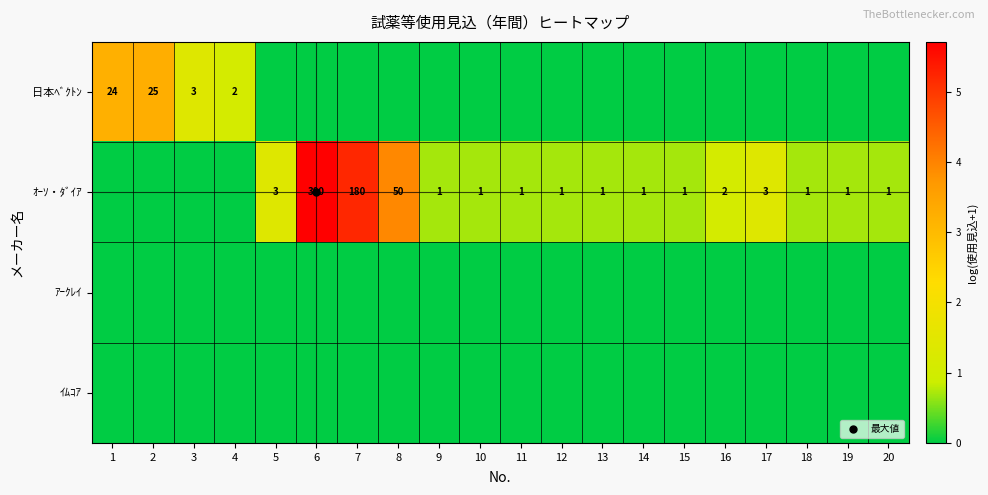

Rank the series at 10 from lowest to highest value.

日本ﾍﾞｸﾄﾝ, ｱｰｸﾚｲ, ｲﾑｺｱ, ｵｰｿ・ﾀﾞｲｱ